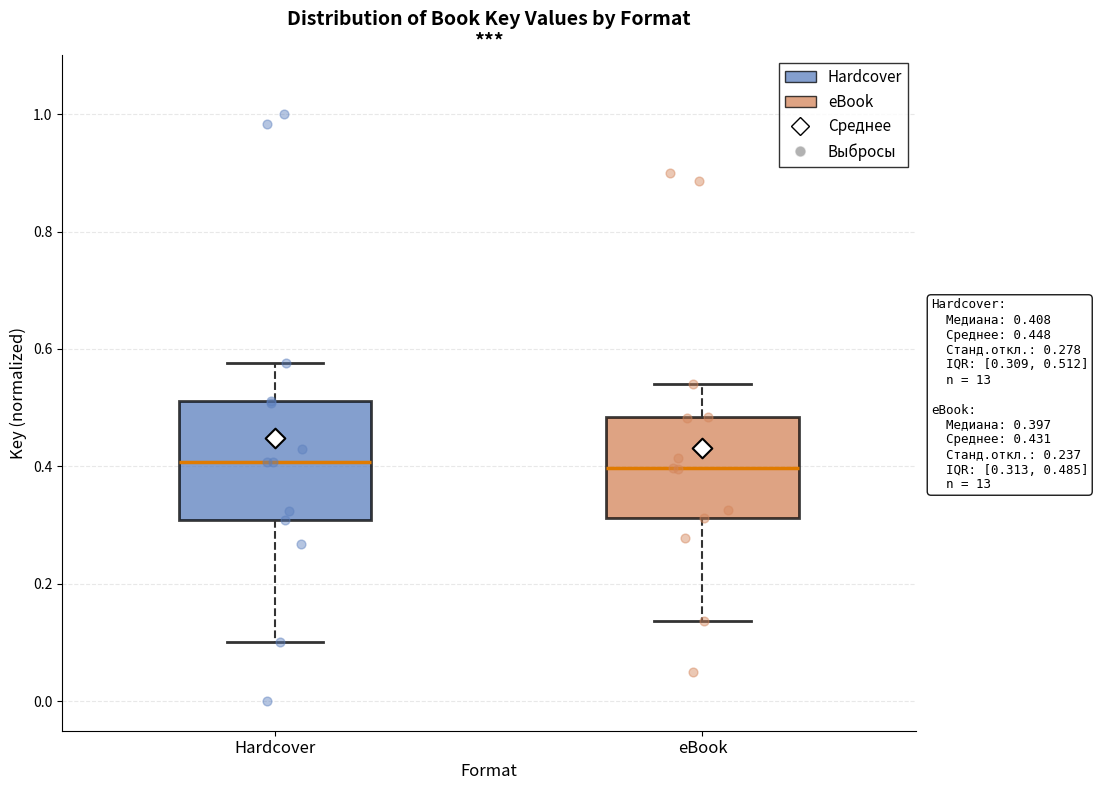

Where is the lower edge of the box for eBook on the y-axis? The values are not printed on the chart, so give them approximately, as read against the axis.

0.32